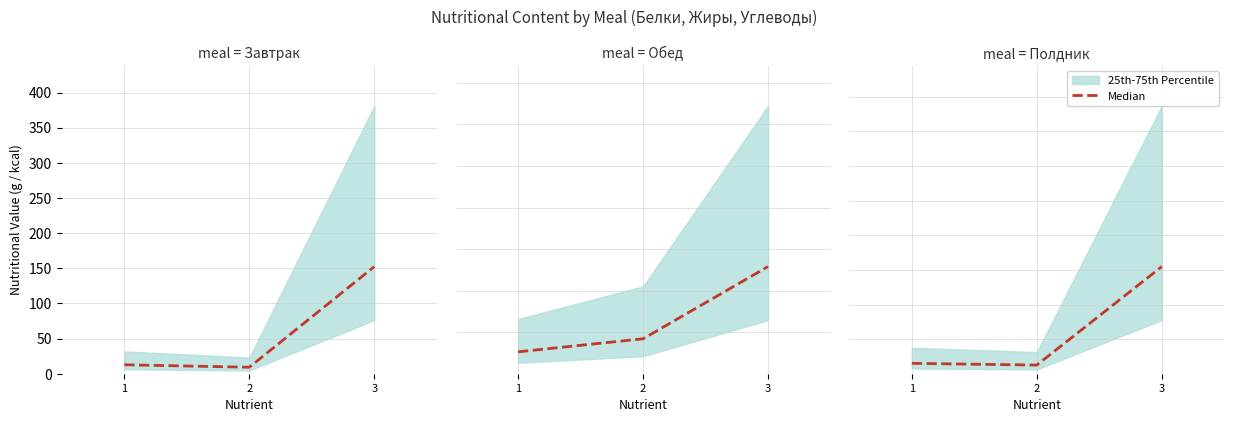

What is the ratio of the value at 3 to the value at 1?

10.3